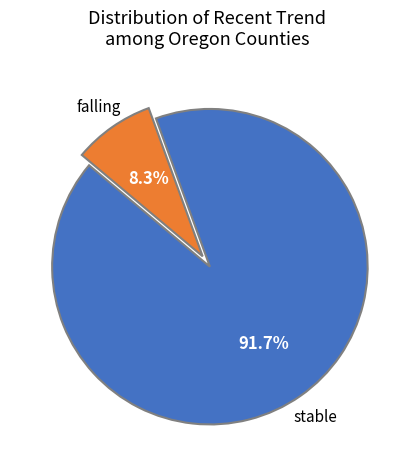

What portion of the pie excludes falling?

91.7%